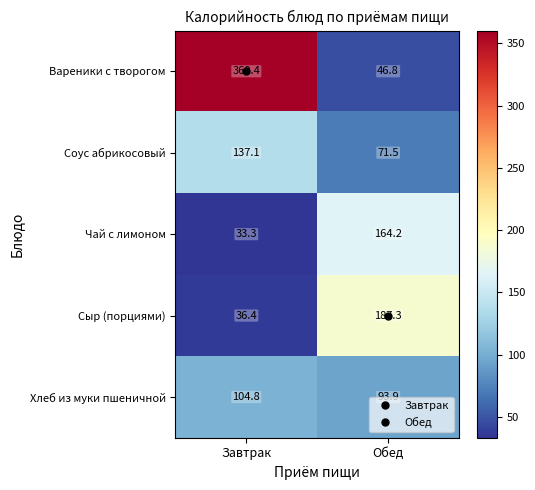

At which label does Сыр (порциями) reach its minimum?

Завтрак